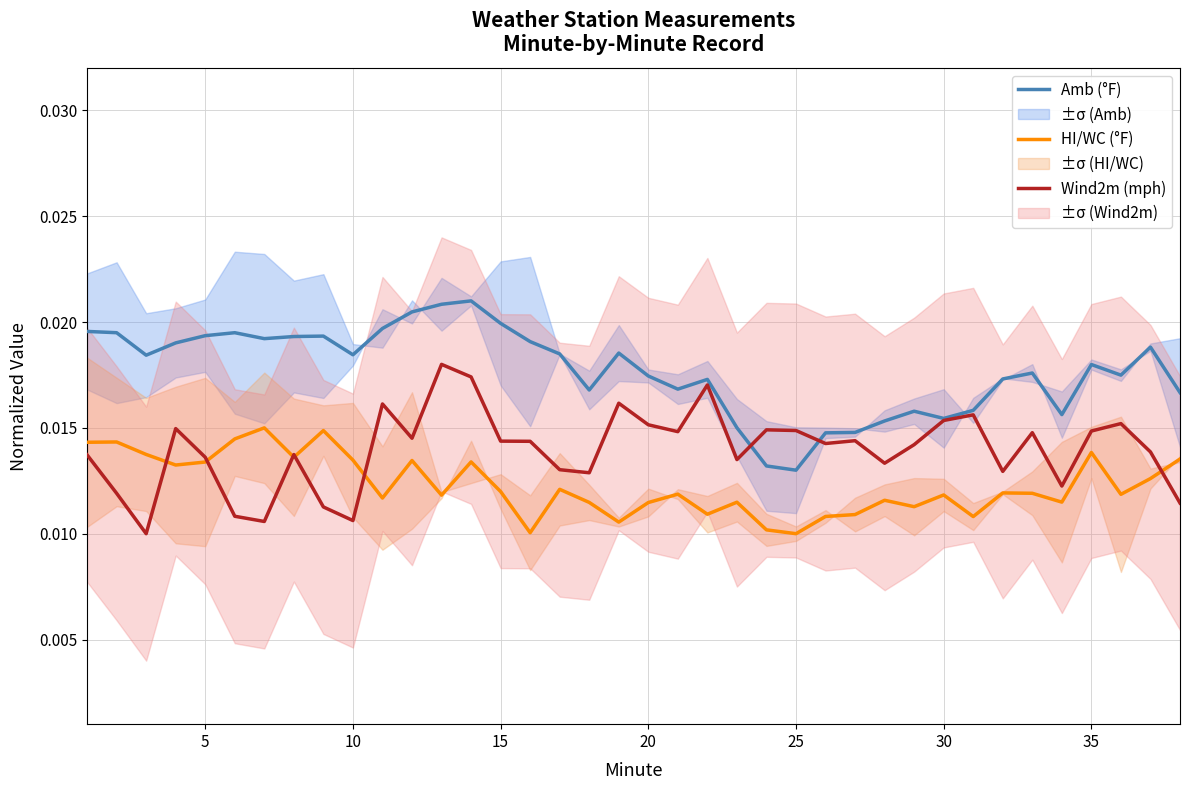

Rank the series by their maximum value, from highest to lowest.

Amb (°F), Wind2m (mph), HI/WC (°F)